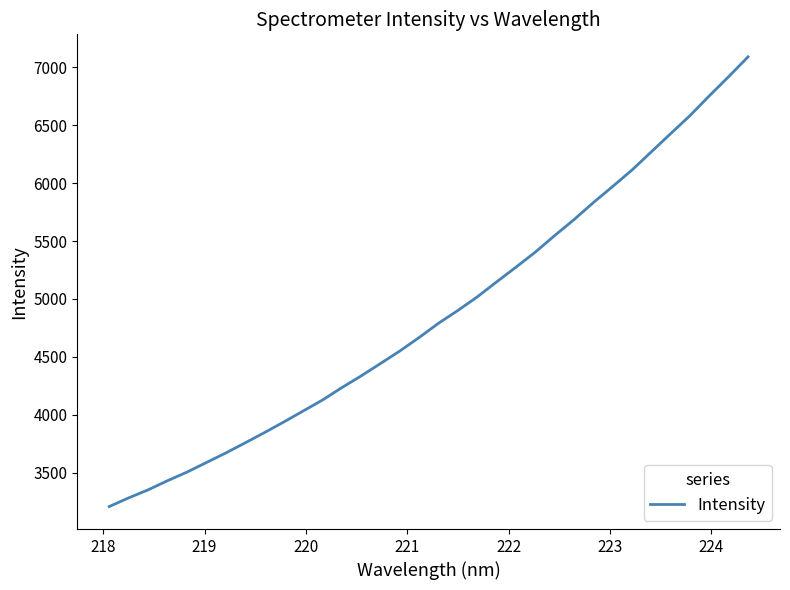

What is the sum of all values?

165685.6